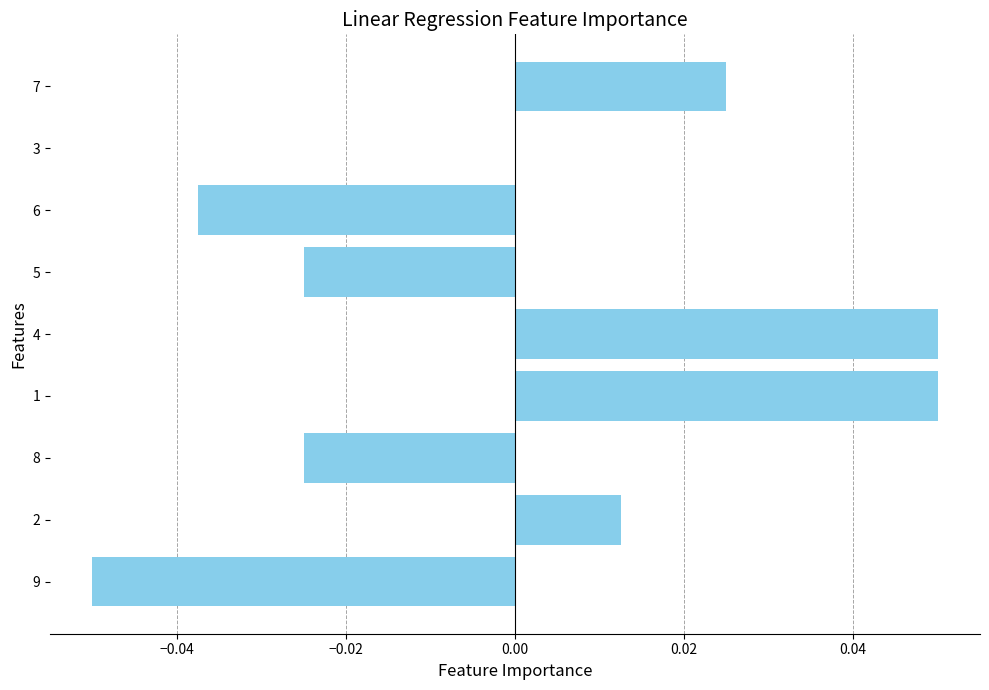

The value at 2 is 0.0. True or false?

True